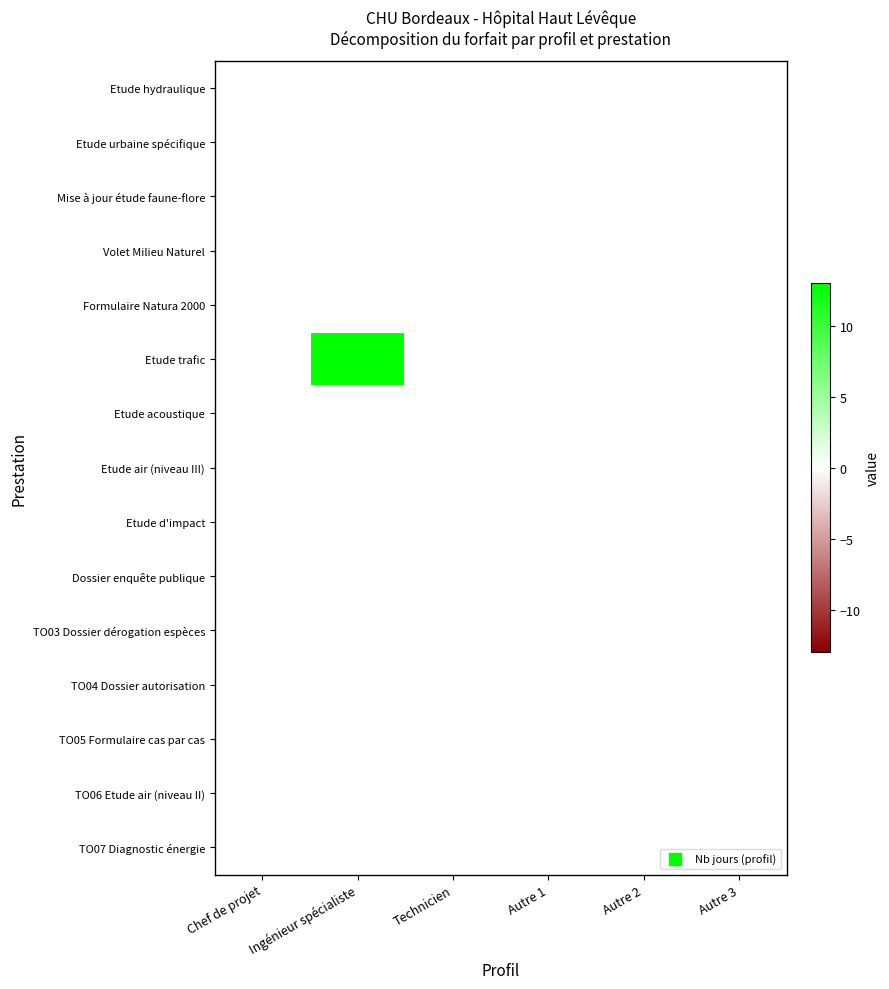

Which label corresponds to the largest value in the chart?

Ingénieur spécialiste